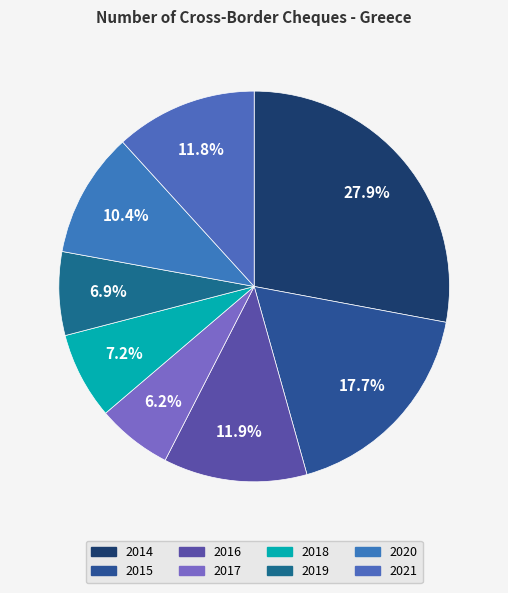

To the nearest percent, what is the combined percentage of 2018 and 2019?

14%